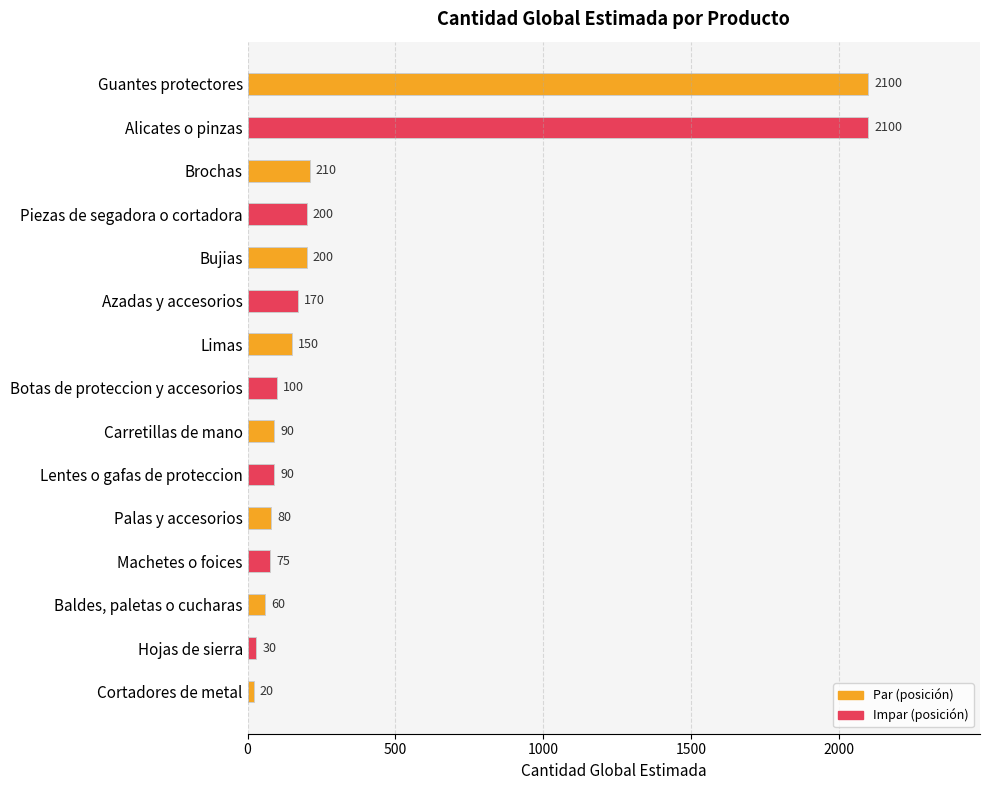

What is the label of the 7th bar from the top?

Limas